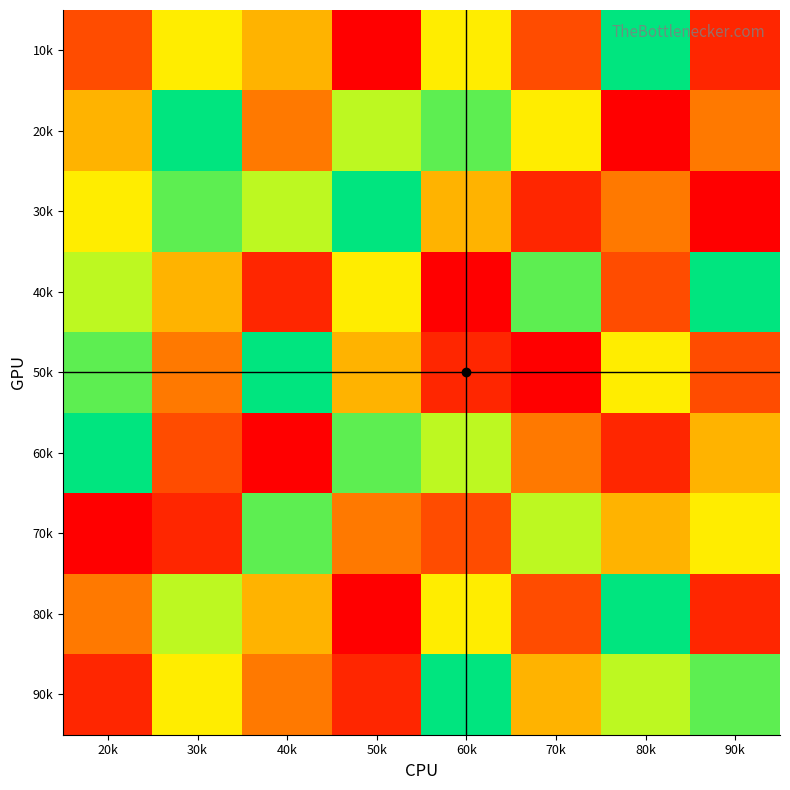

Reading left to right, extract all data points from this chart.

10k: 20k=3	30k=6	40k=5	50k=1	60k=6	70k=3	80k=9	90k=2
20k: 20k=5	30k=9	40k=4	50k=7	60k=8	70k=6	80k=1	90k=4
30k: 20k=6	30k=8	40k=7	50k=9	60k=5	70k=2	80k=4	90k=1
40k: 20k=7	30k=5	40k=2	50k=6	60k=1	70k=8	80k=3	90k=9
50k: 20k=8	30k=4	40k=9	50k=5	60k=2	70k=1	80k=6	90k=3
60k: 20k=9	30k=3	40k=1	50k=8	60k=7	70k=4	80k=2	90k=5
70k: 20k=1	30k=2	40k=8	50k=4	60k=3	70k=7	80k=5	90k=6
80k: 20k=4	30k=7	40k=5	50k=1	60k=6	70k=3	80k=9	90k=2
90k: 20k=2	30k=6	40k=4	50k=2	60k=9	70k=5	80k=7	90k=8